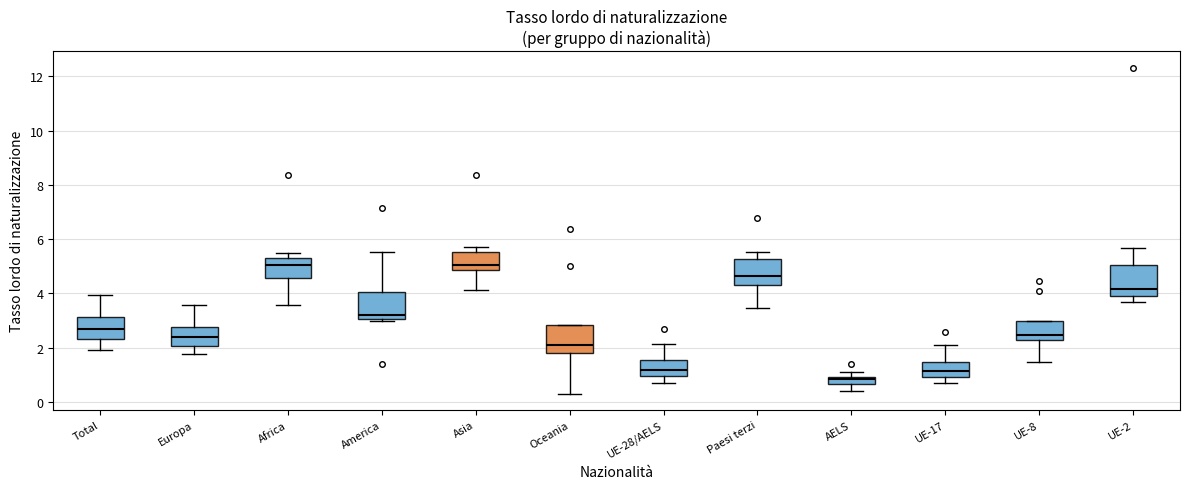

Where does the median line of the box for UE-8 sit on the y-axis? The values are not printed on the chart, so give them approximately, as read against the axis.

2.4